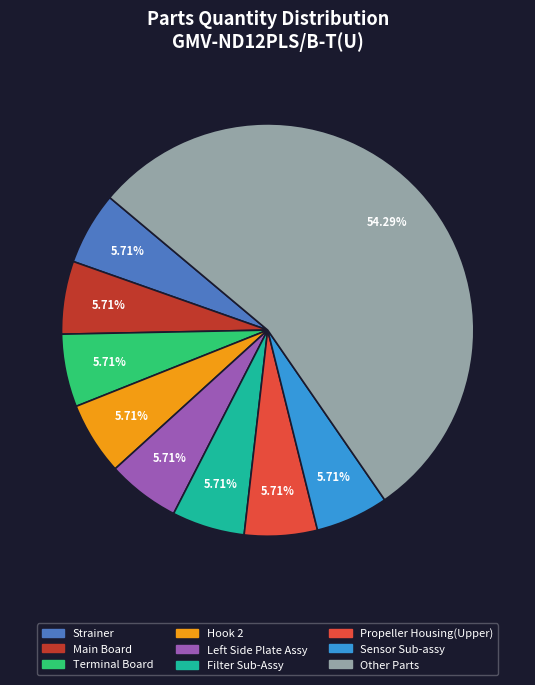

Does any single category account for the majority?

Yes